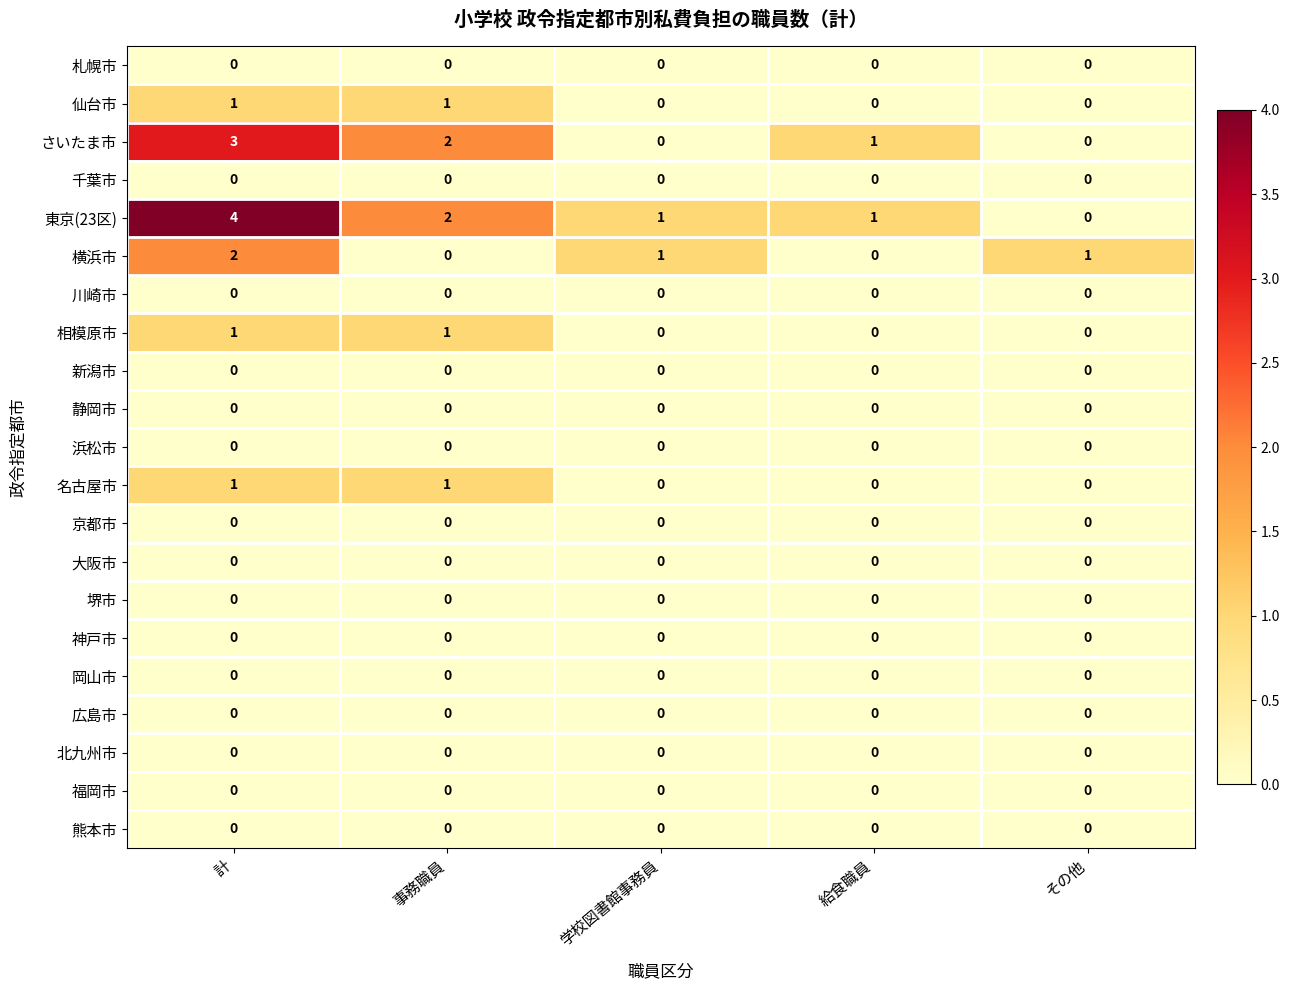

The value of 仙台市 at 学校図書館事務員 is 1. True or false?

False